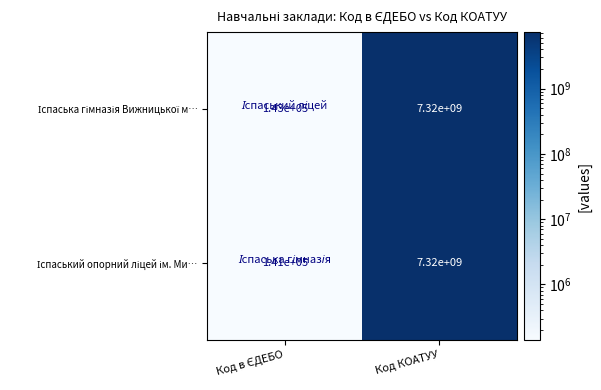

Which category has the highest value across all series?

Код КОАТУУ